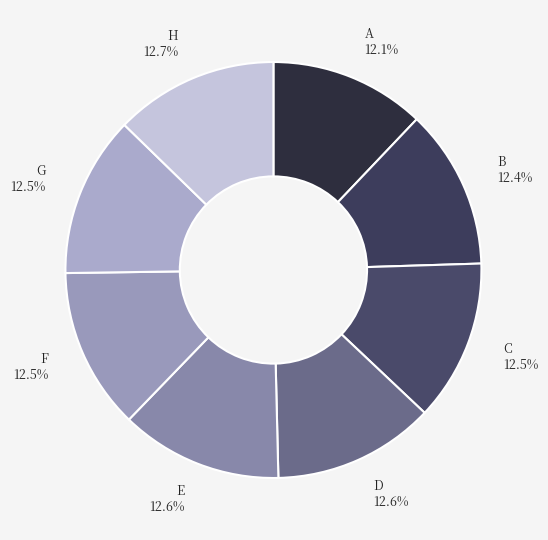

How many slices are in this pie chart?

8